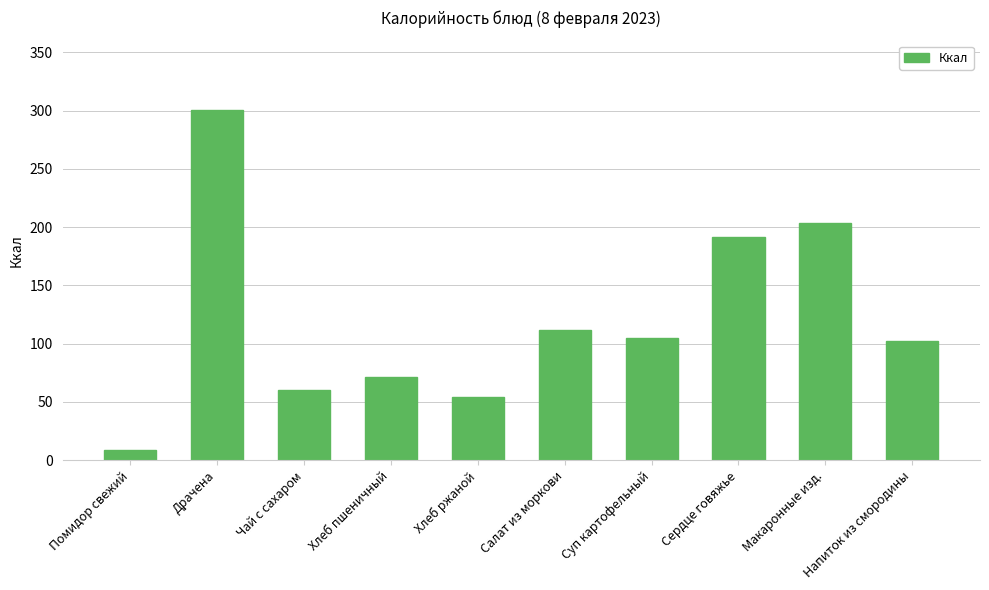

Is it true that the value at Салат из моркови is 172.8?

False